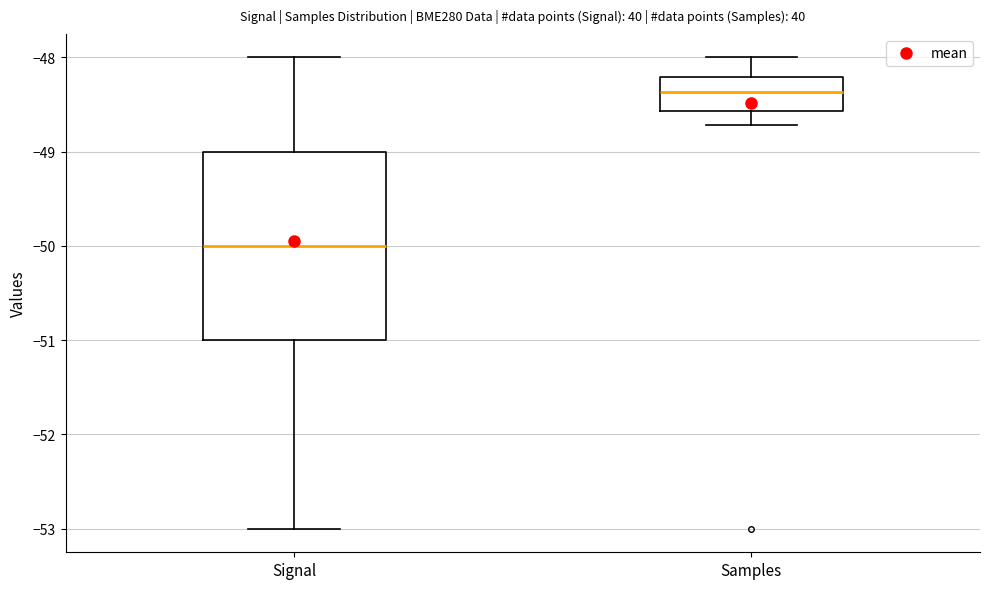

Reading left to right, read every box against the y-axis: the position of its median line, the range the box covers, and the ends of its whiskers. The values are not printed on the chart, so give them approximately, as read against the axis.

Signal: median -50.0, box -51.0 to -49.0, whiskers -53.0 to -48.0
Samples: median -48.4, box -48.6 to -48.2, whiskers -48.7 to -48.0